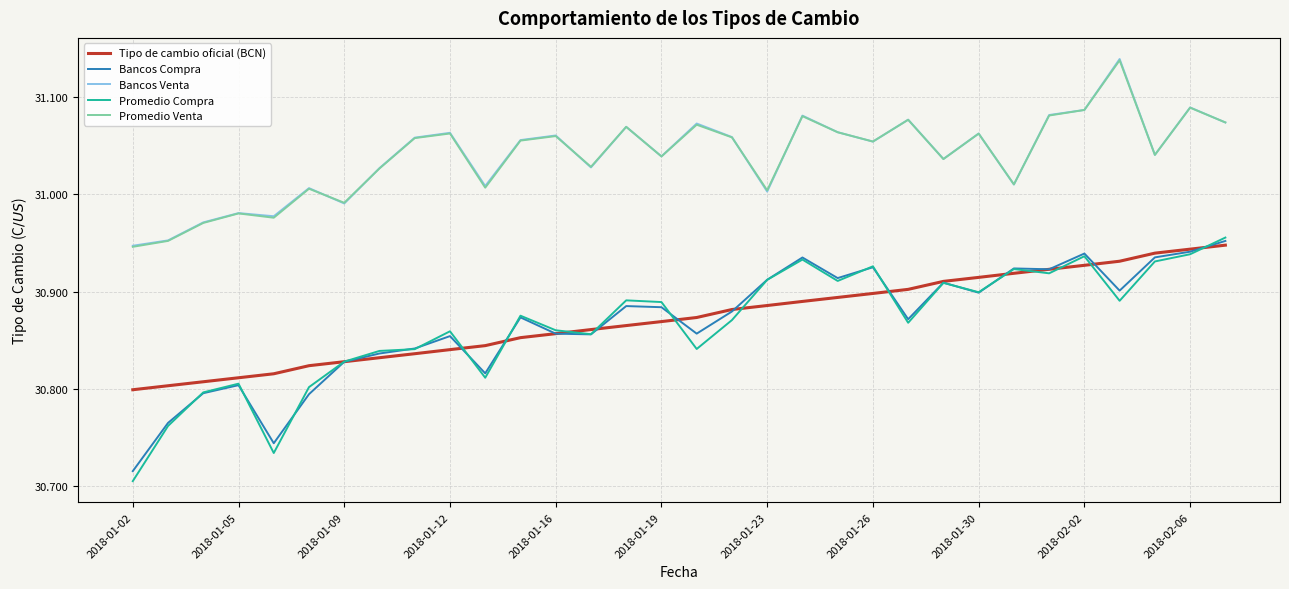

Which series has the largest range (max minus min)?

Promedio Compra